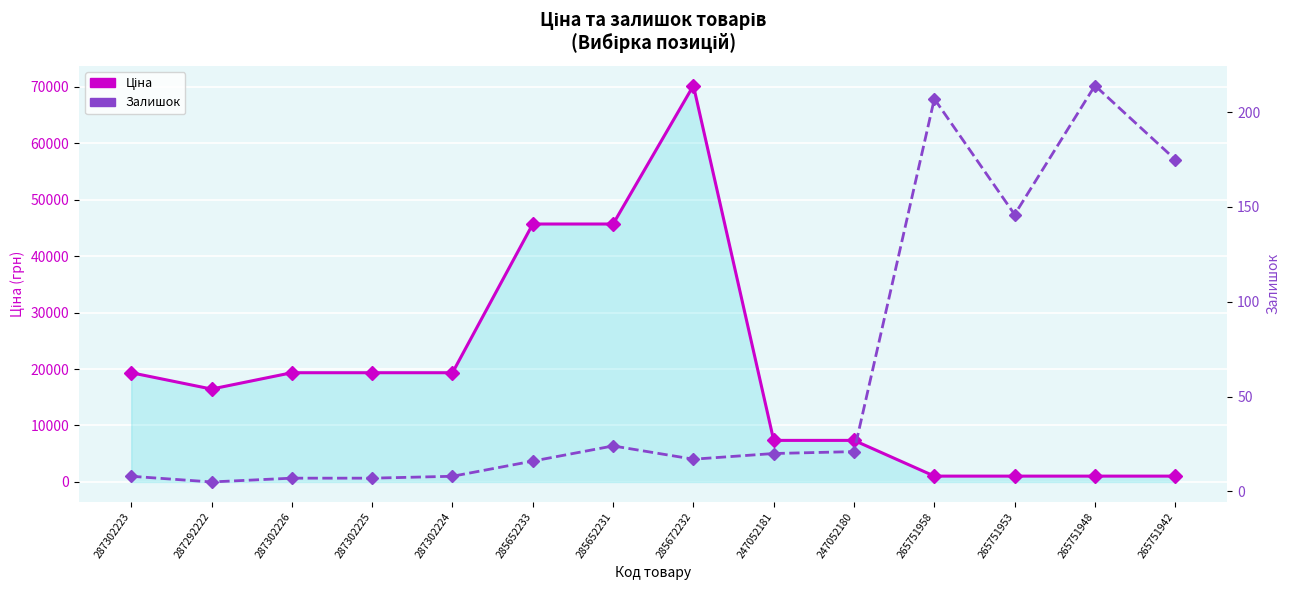

Reading left to right, extract all data points from this chart.

Ціна: 19343.1	16448.2	19343.1	19343.1	19343.1	45672.6	45672.6	70181.6	7360.2	7360.2	1034.1	1034.1	1034.1	1034.1
Залишок: 8.0	5.0	7.0	7.0	8.0	16.0	24.0	17.0	20.0	21.0	207.0	146.0	214.0	175.0